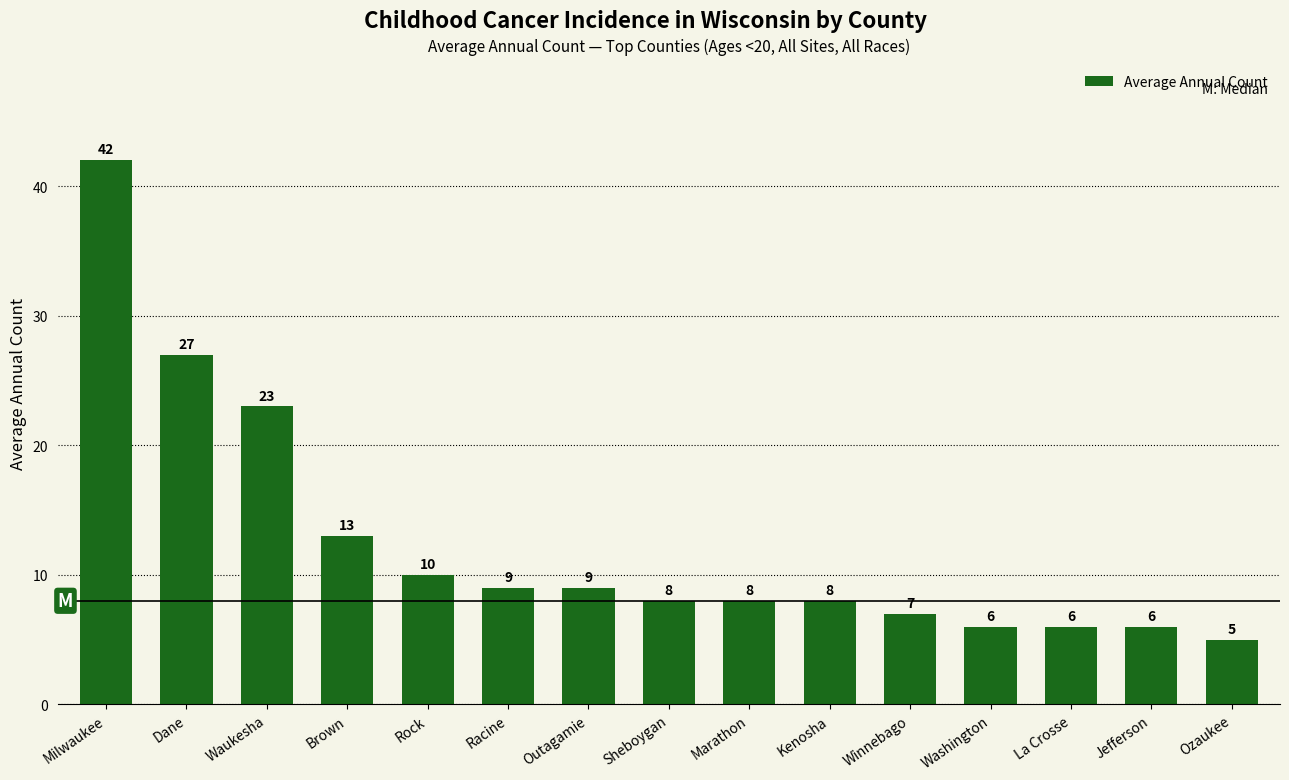

Reading right to left, extract all data points from this chart.

Ozaukee=5	Jefferson=6	La Crosse=6	Washington=6	Winnebago=7	Kenosha=8	Marathon=8	Sheboygan=8	Outagamie=9	Racine=9	Rock=10	Brown=13	Waukesha=23	Dane=27	Milwaukee=42